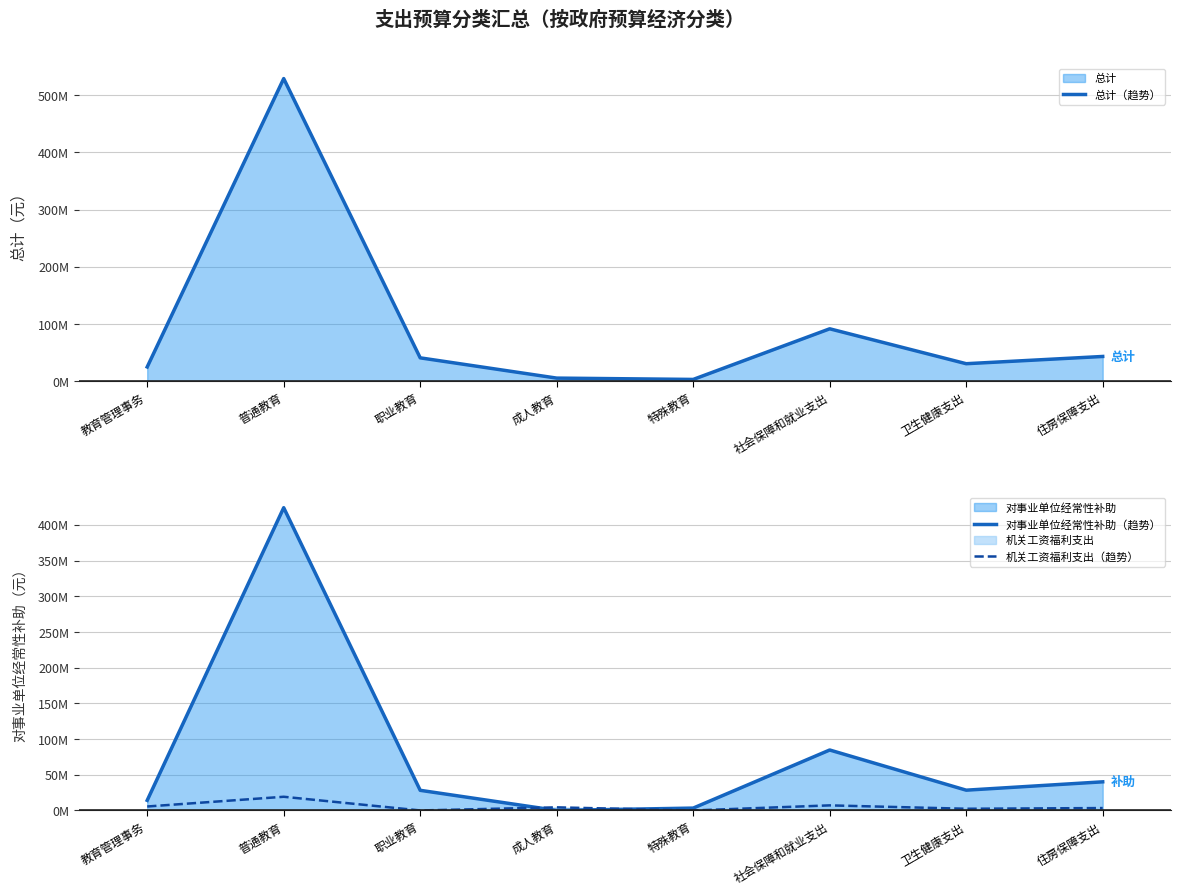

Which series changed the most between 教育管理事务 and 特殊教育?

总计（趋势）